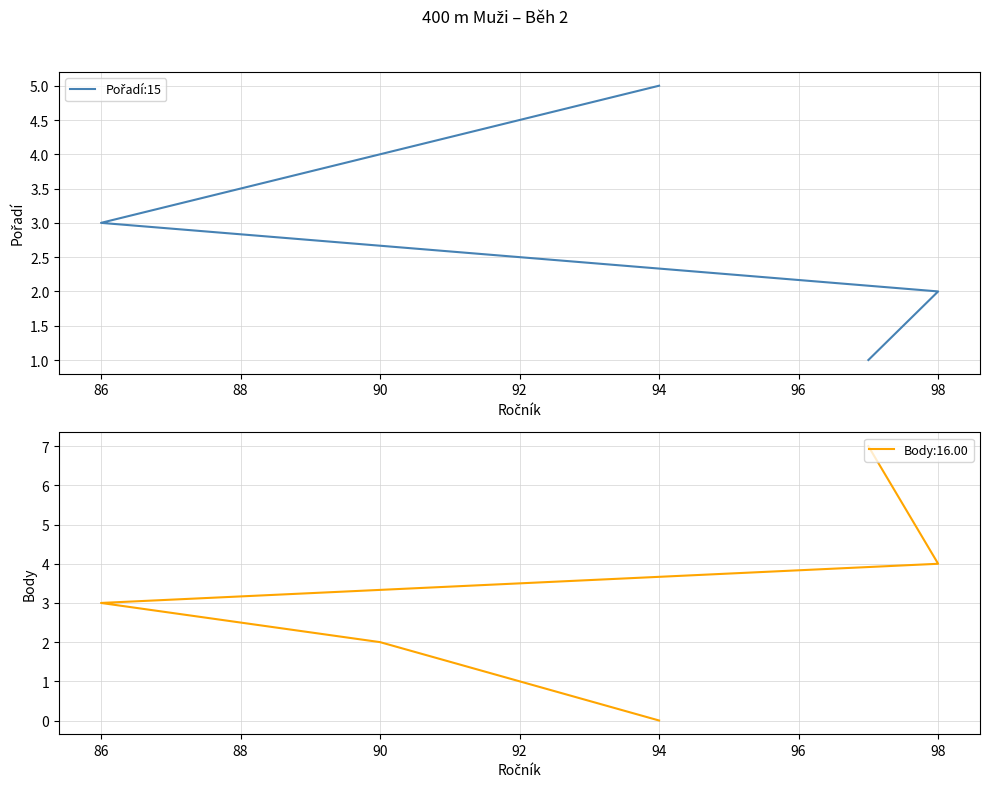

What is the difference between the maximum and minimum values?

4